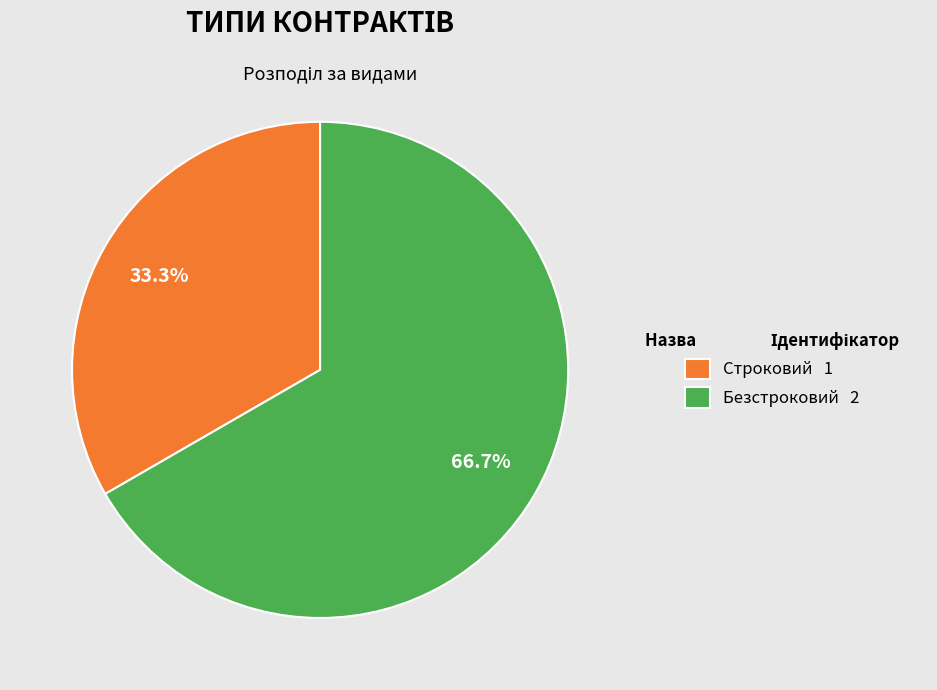

What is the ratio of the value at Безстроковий to the value at Строковий?

2.0